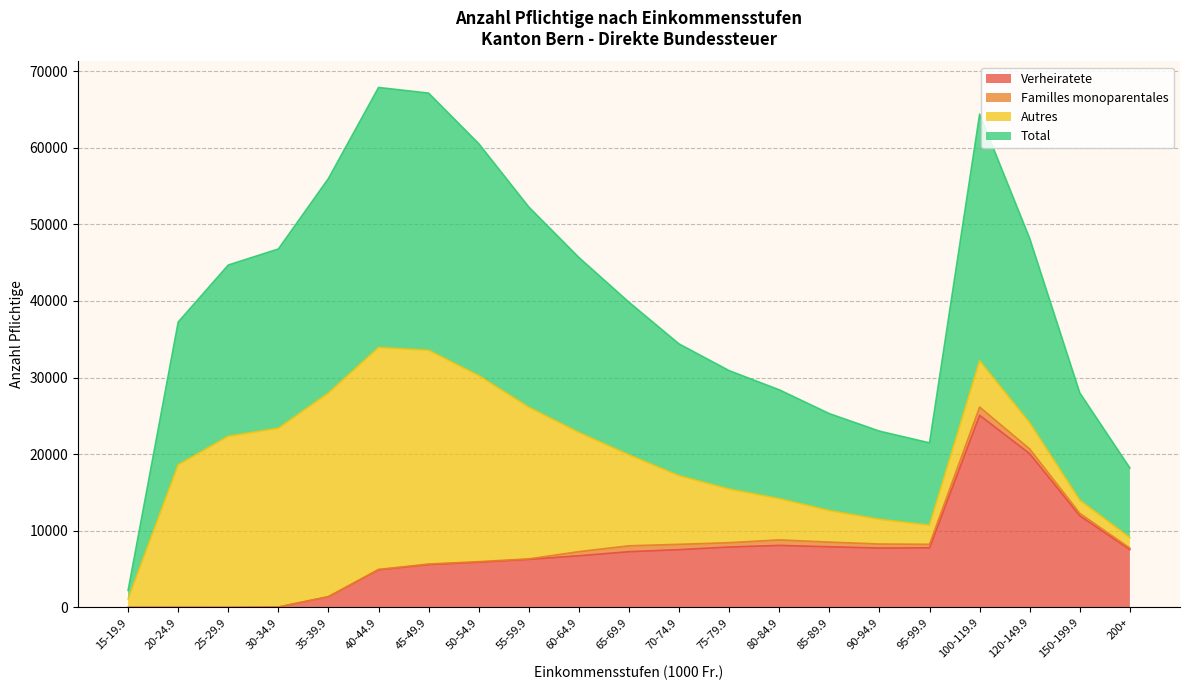

What is the highest value of the Verheiratete series?

25079